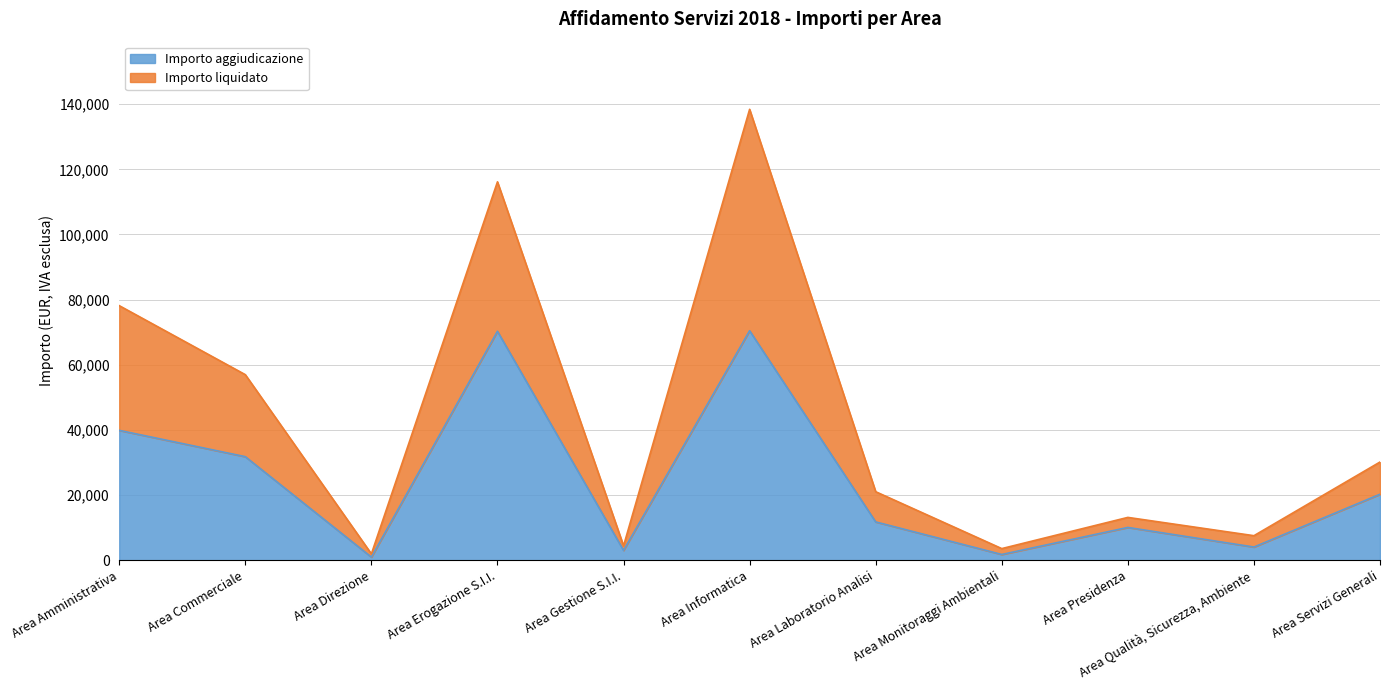

What is the label of the 2nd point from the right?

Area Qualità, Sicurezza, Ambiente